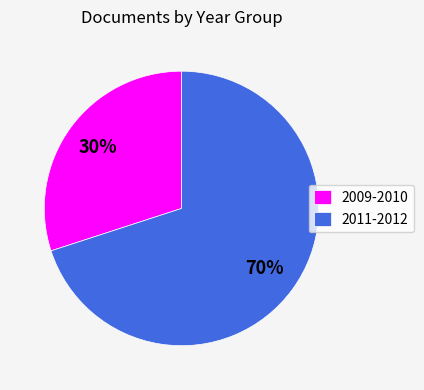

How many slices are in this pie chart?

2